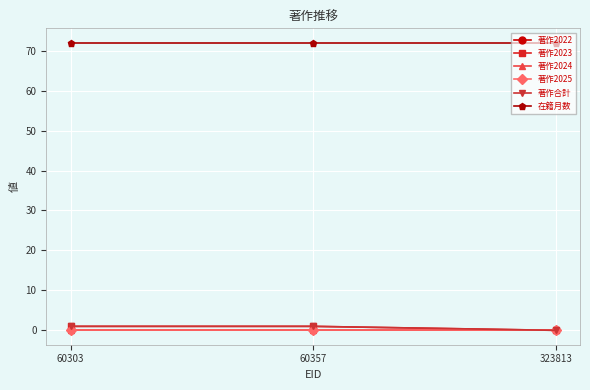

Reading right to left, what are all the values shown in this chart?

著作2022: 0	0	0
著作2023: 0	1	1
著作2024: 0	0	0
著作2025: 0	0	0
著作合計: 0	1	1
在籍月数: 72	72	72